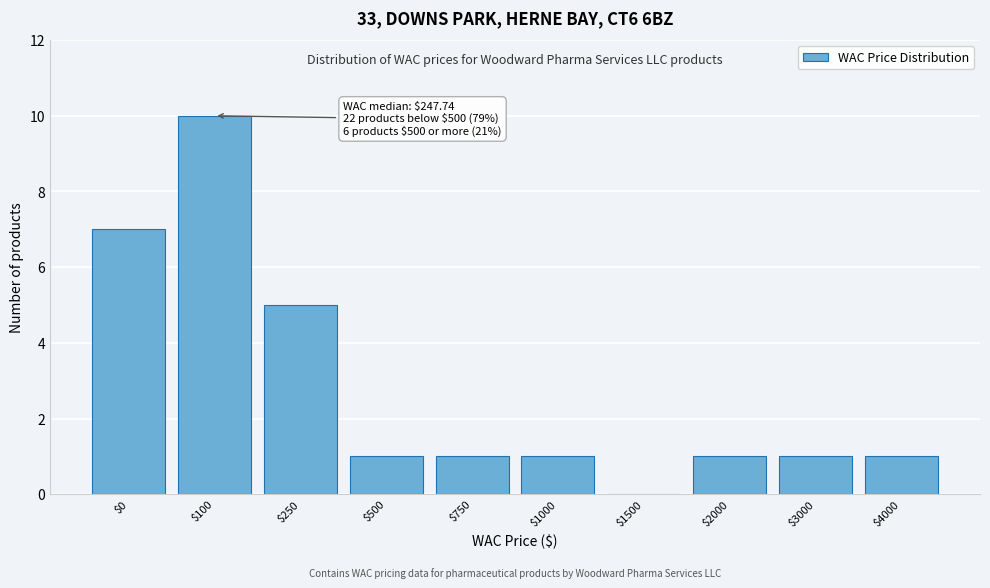

True or false: the data shows 10 at $100.

True